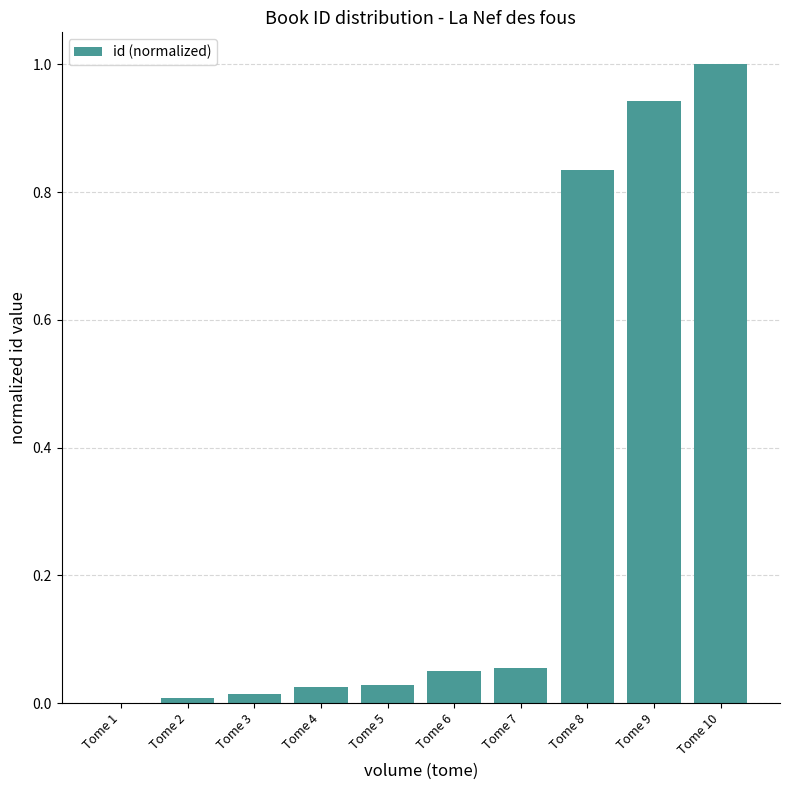

The chart shows a value of 0.0 at Tome 3. True or false?

True